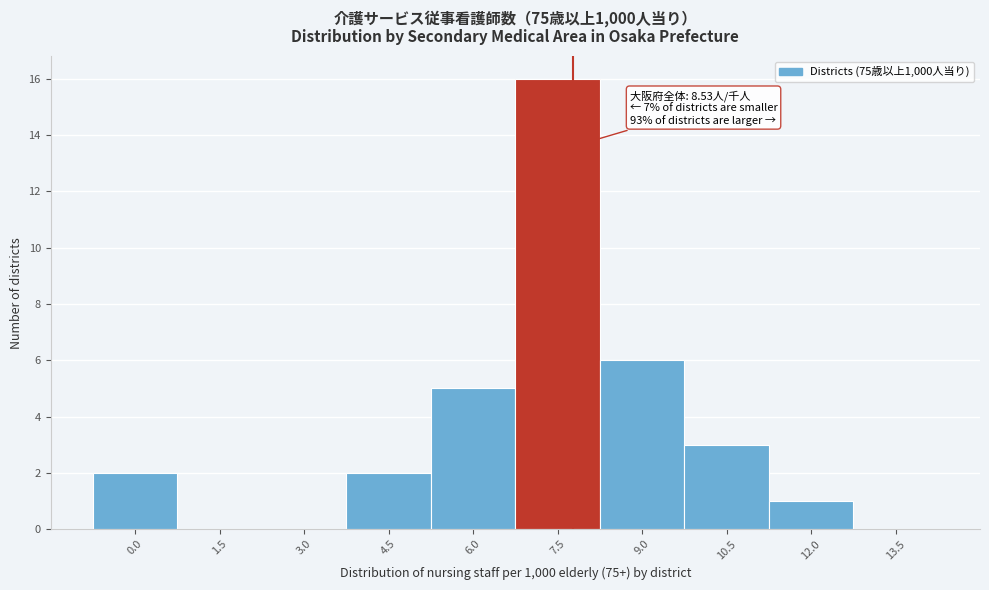

Reading right to left, what are all the values shown in this chart?

13.5=0	12.0=1	10.5=3	9.0=6	7.5=16	6.0=5	4.5=2	3.0=0	1.5=0	0.0=2